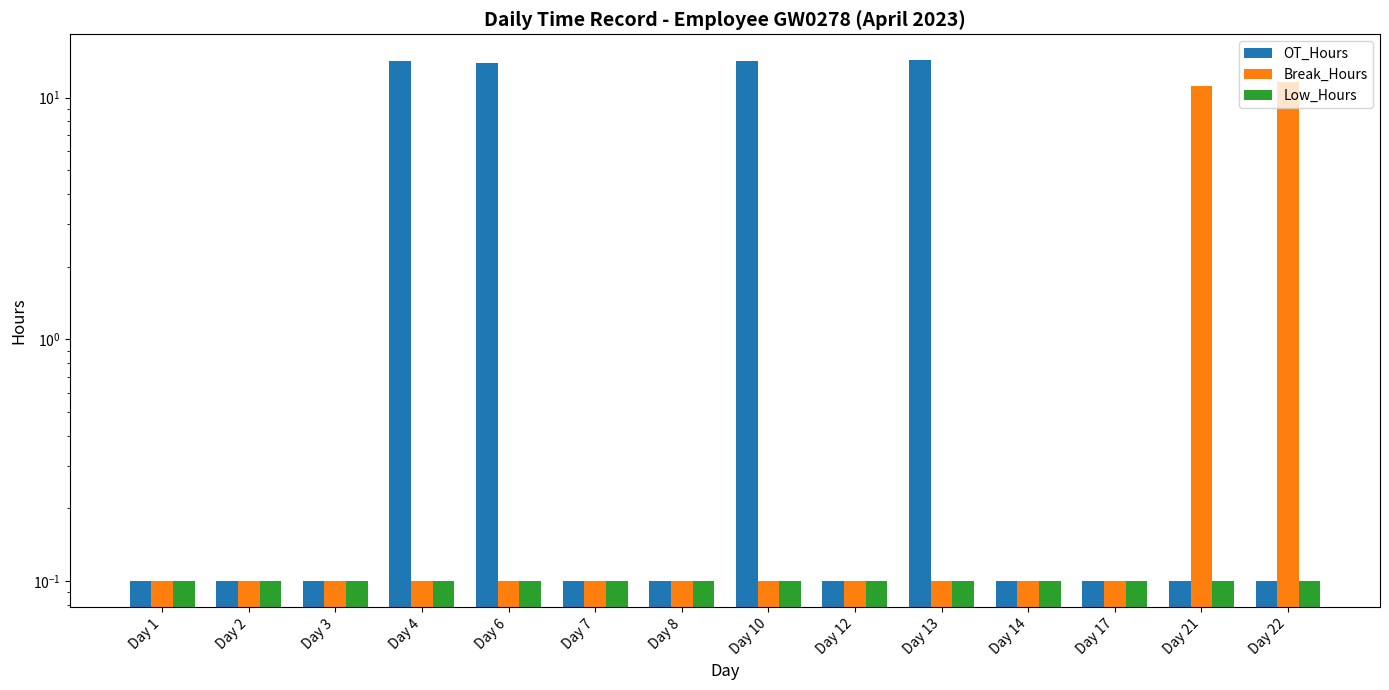

What is the sum of the Break_Hours values at Day 8 and Day 12?

0.2